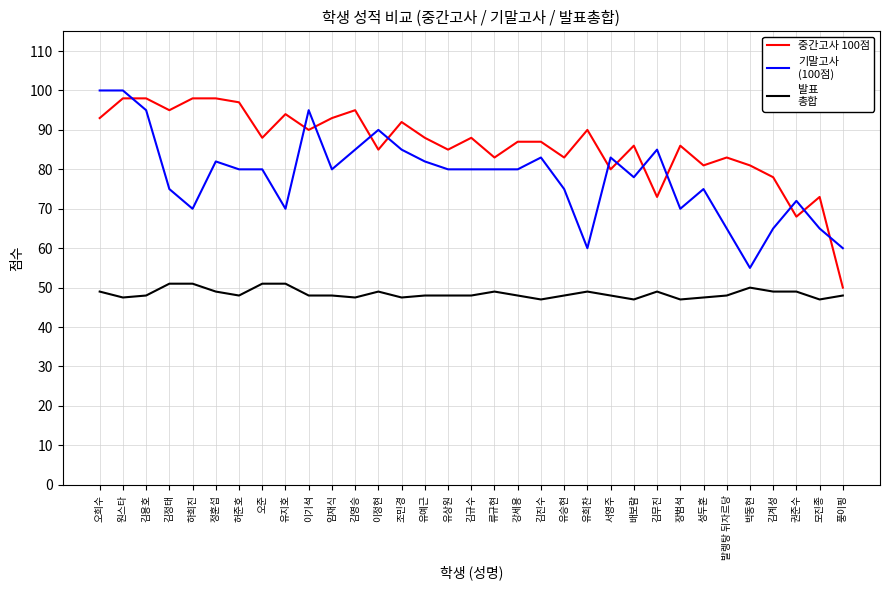

What position from the right is 모진종?

2